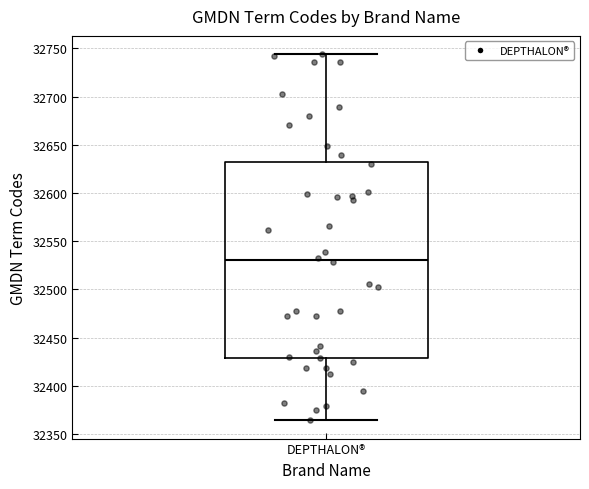

Transcribe this box plot: give where the median line is, the range the box spans, and where the two whiskers end, as read against the y-axis. The values are not printed on the chart, so give them approximately, as read against the axis.

median 32530, box 32430 to 32630, whiskers 32365 to 32745